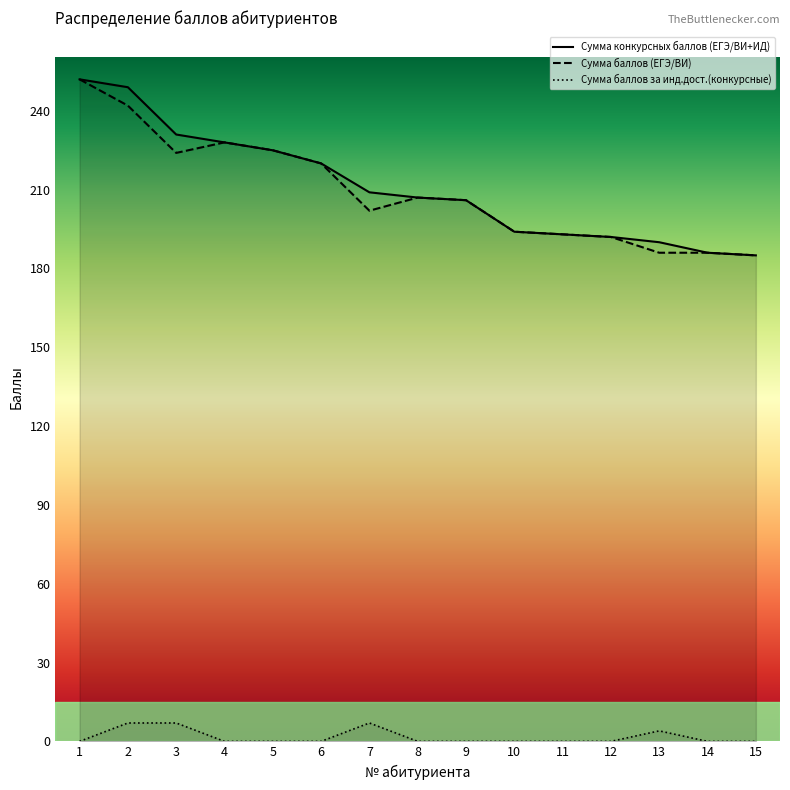

How many data points in Сумма баллов за инд.дост.(конкурсные) are above 0?

4